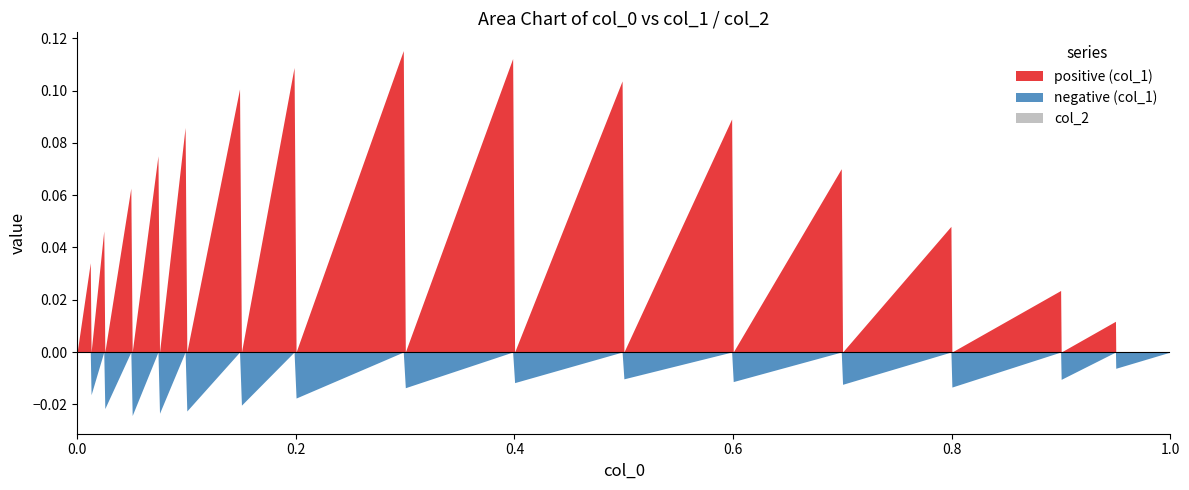

How many interior local peaks does the negative (col_1) series have?

14